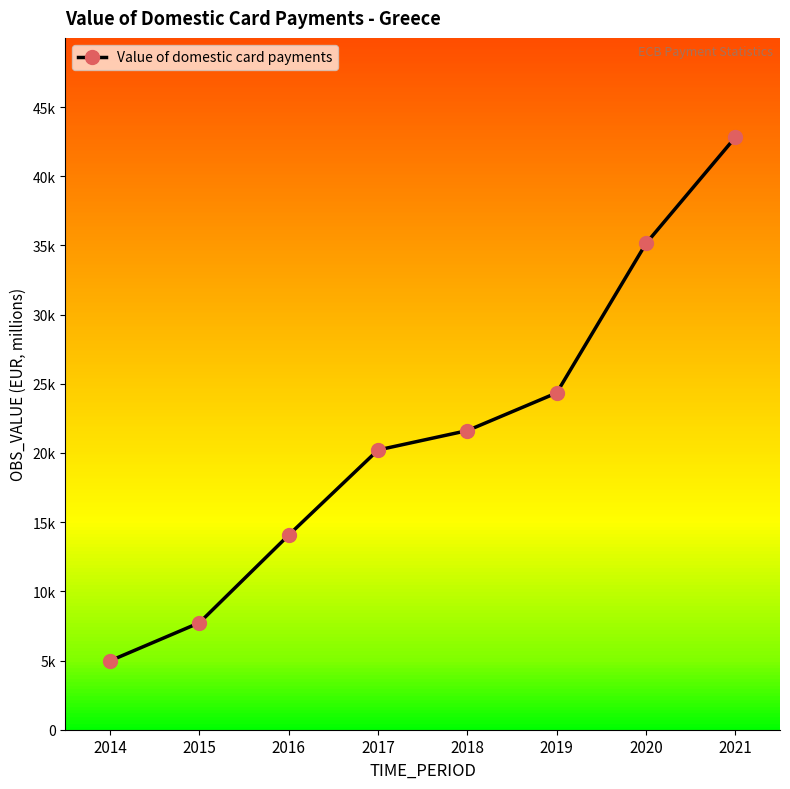

Does the chart have visible grid lines?

No